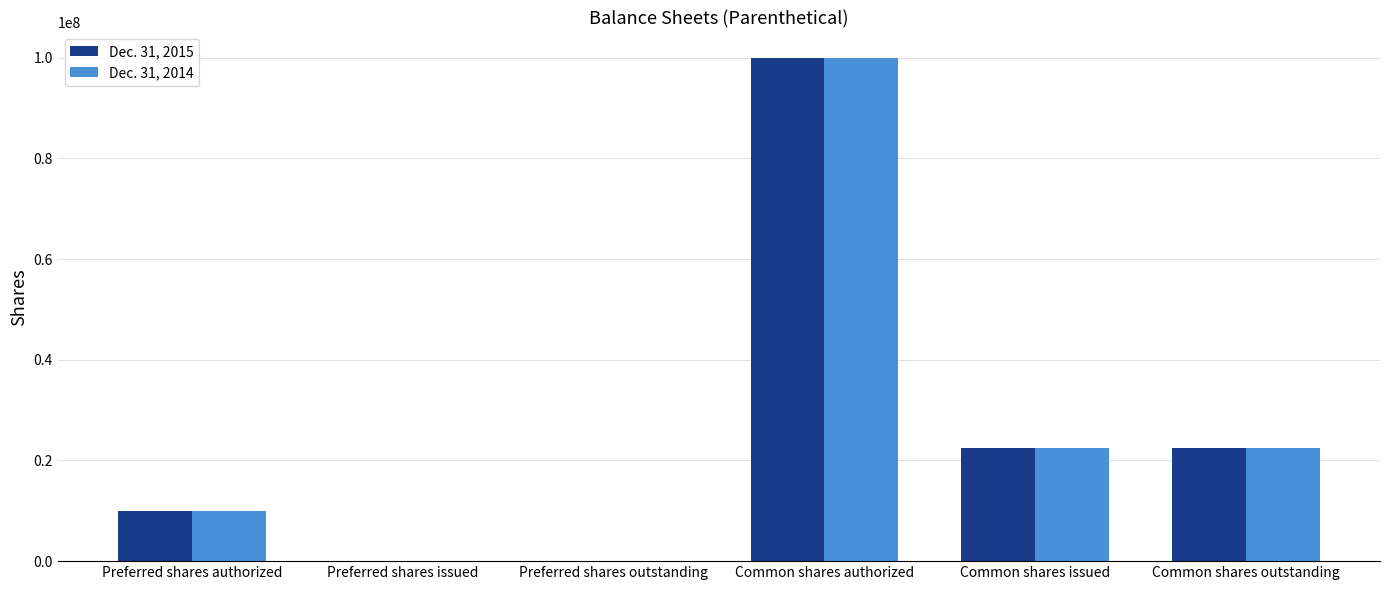

How many categories are shown in the chart?

6